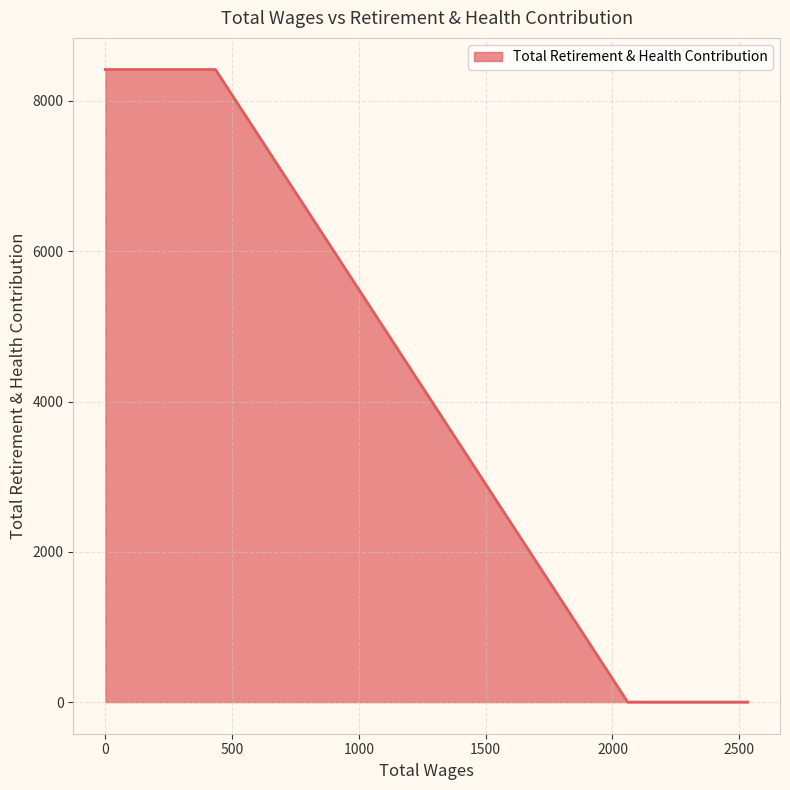

What is the average value?

3367